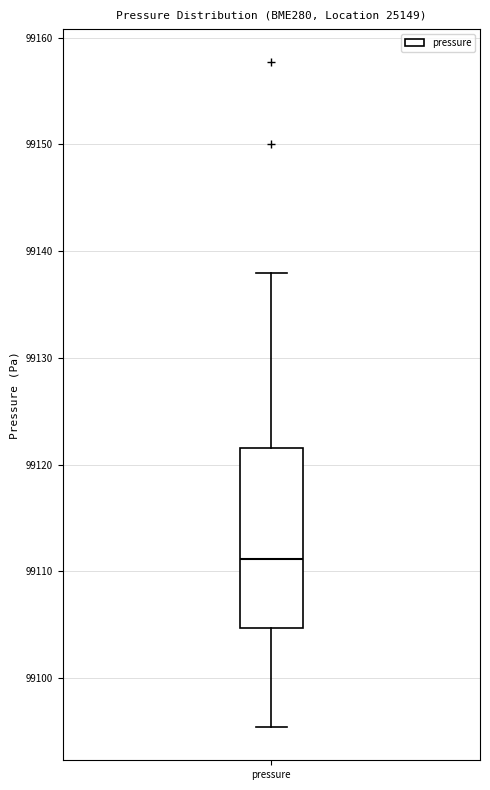

Transcribe this box plot: give where the median line is, the range the box spans, and where the two whiskers end, as read against the y-axis. The values are not printed on the chart, so give them approximately, as read against the axis.

median 99111, box 99105 to 99122, whiskers 99095 to 99138